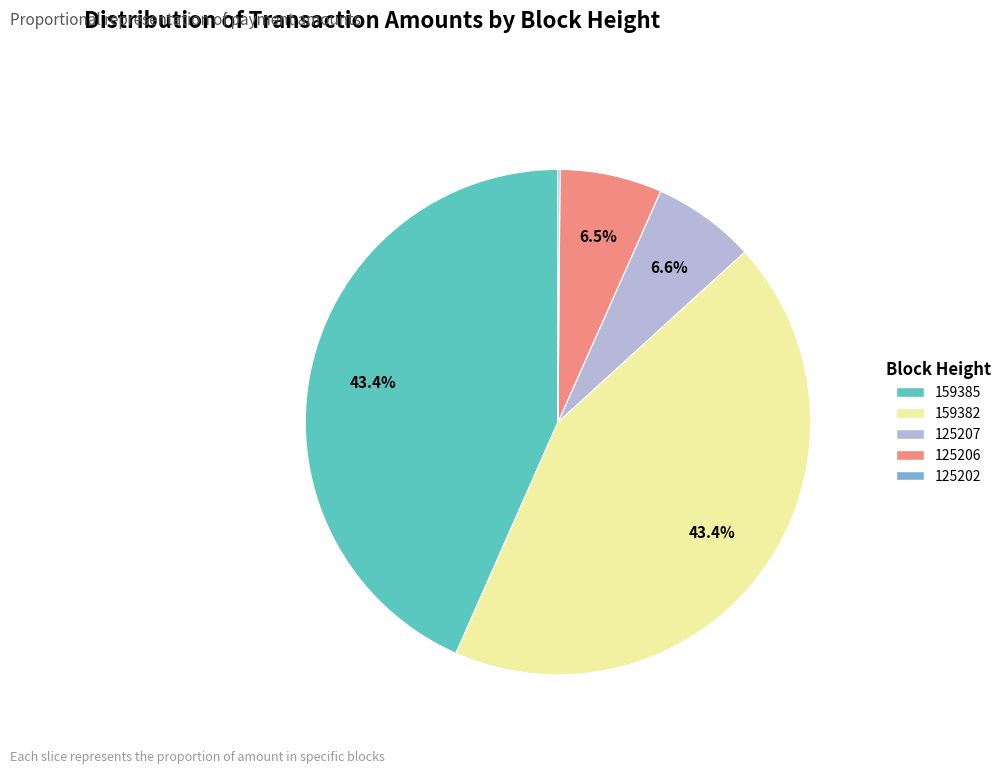

Between 125207 and 159385, which is larger?

159385